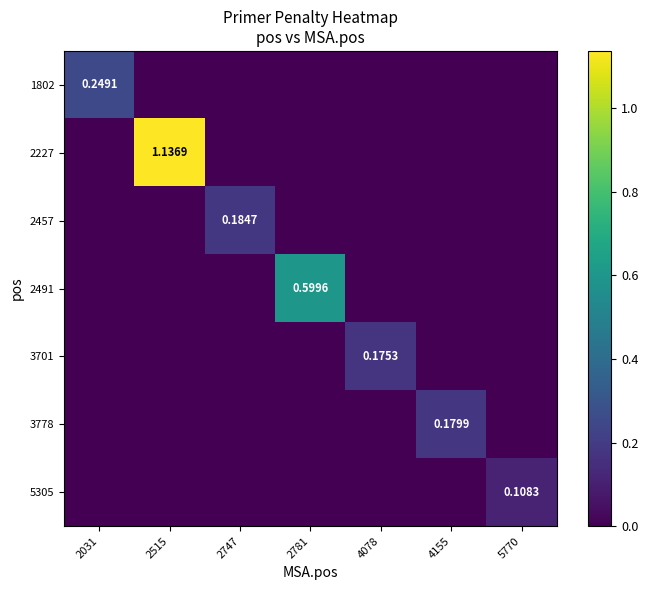

At which category is the sum across all series the highest?

2515